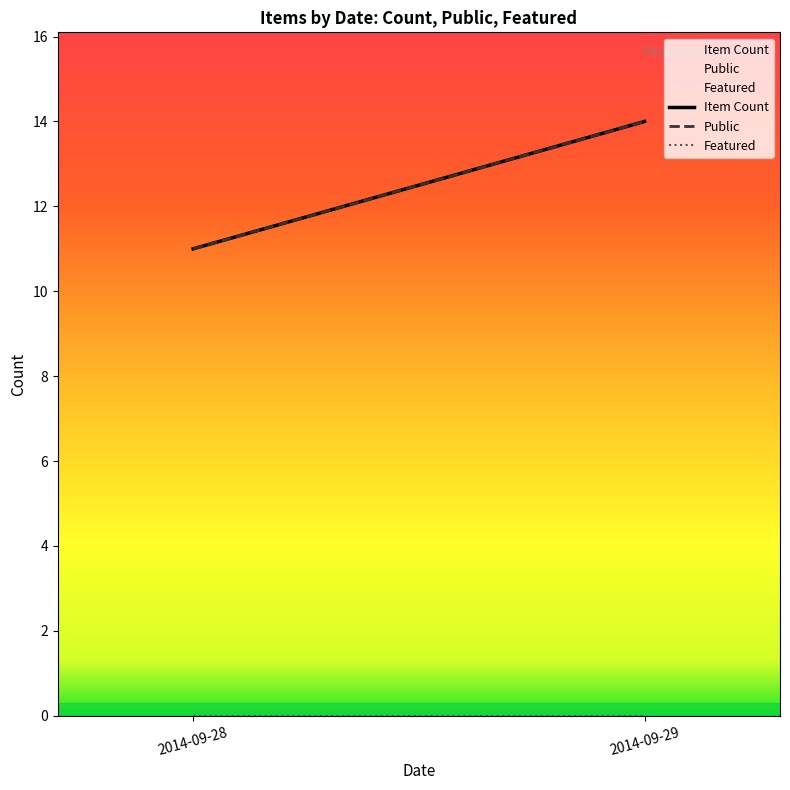

How many lines are shown in the chart?

3